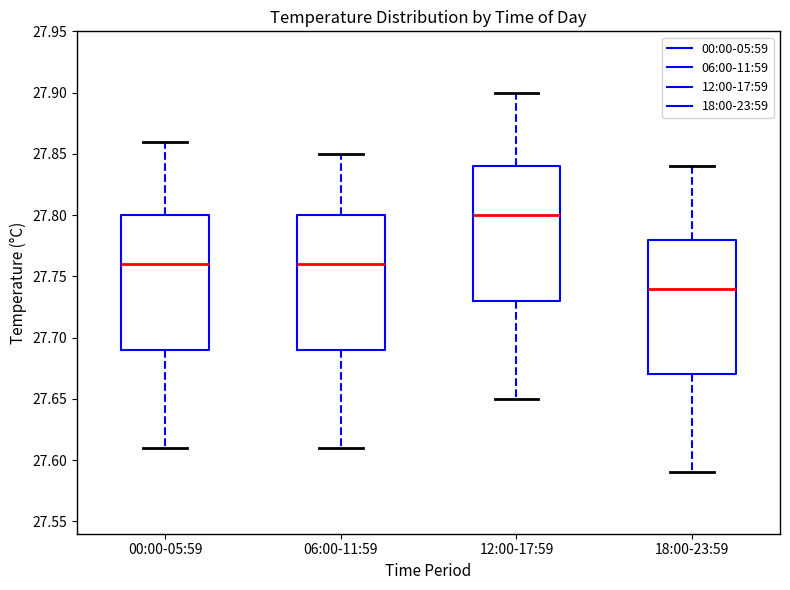

Which box's median line is the highest?

12:00-17:59